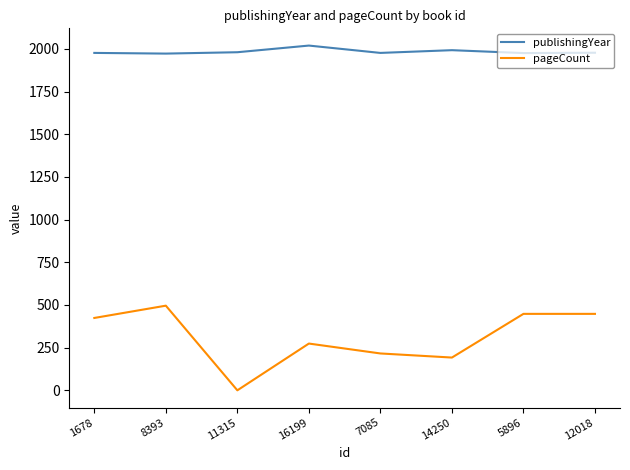

Which label corresponds to the smallest value in the chart?

11315